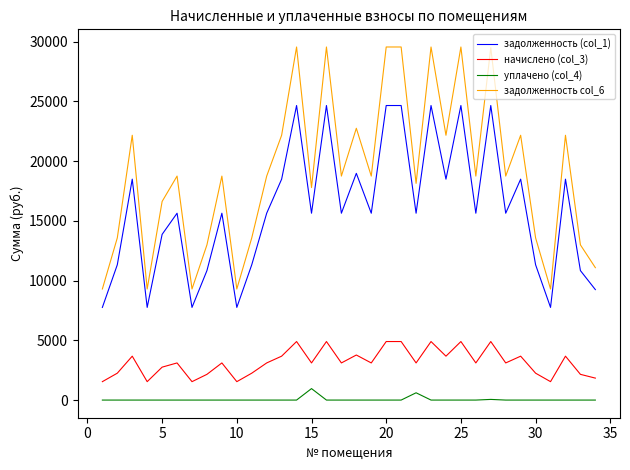

At how many categories does at least one series exceed 17388?

22